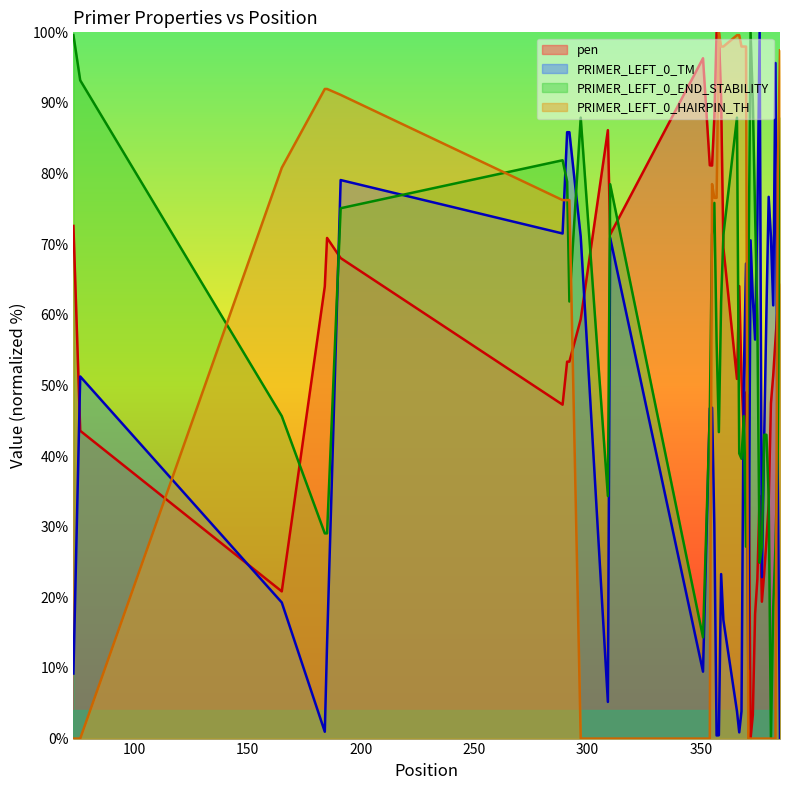

True or false: PRIMER_LEFT_0_HAIRPIN_TH has a value of 123.4 at 165.

False